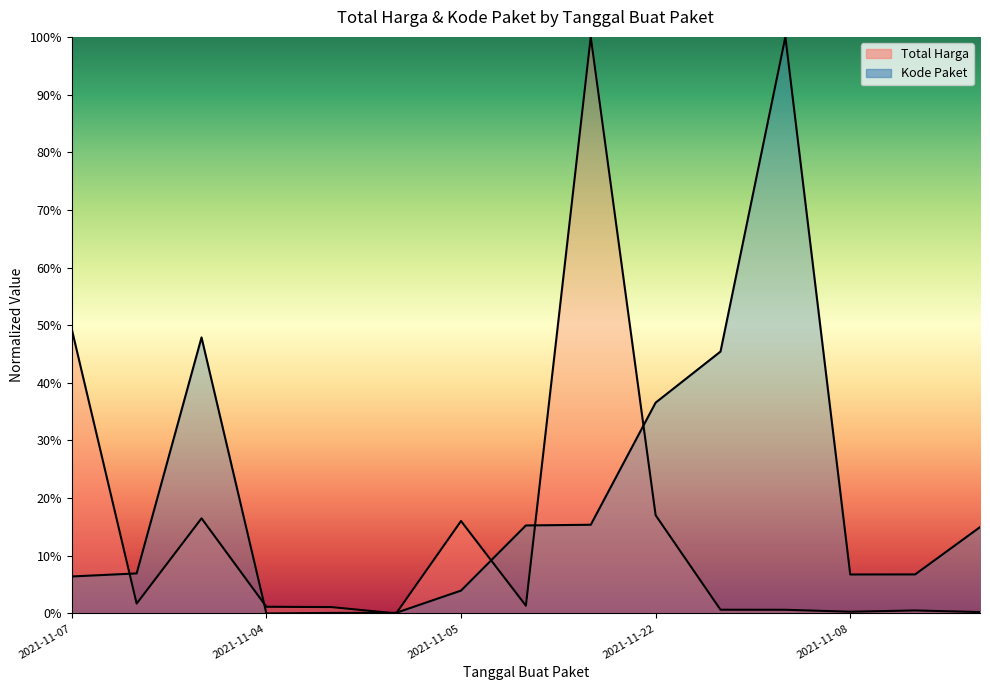

Is it true that Kode Paket equals 0.1 at 2021-11-08?

True